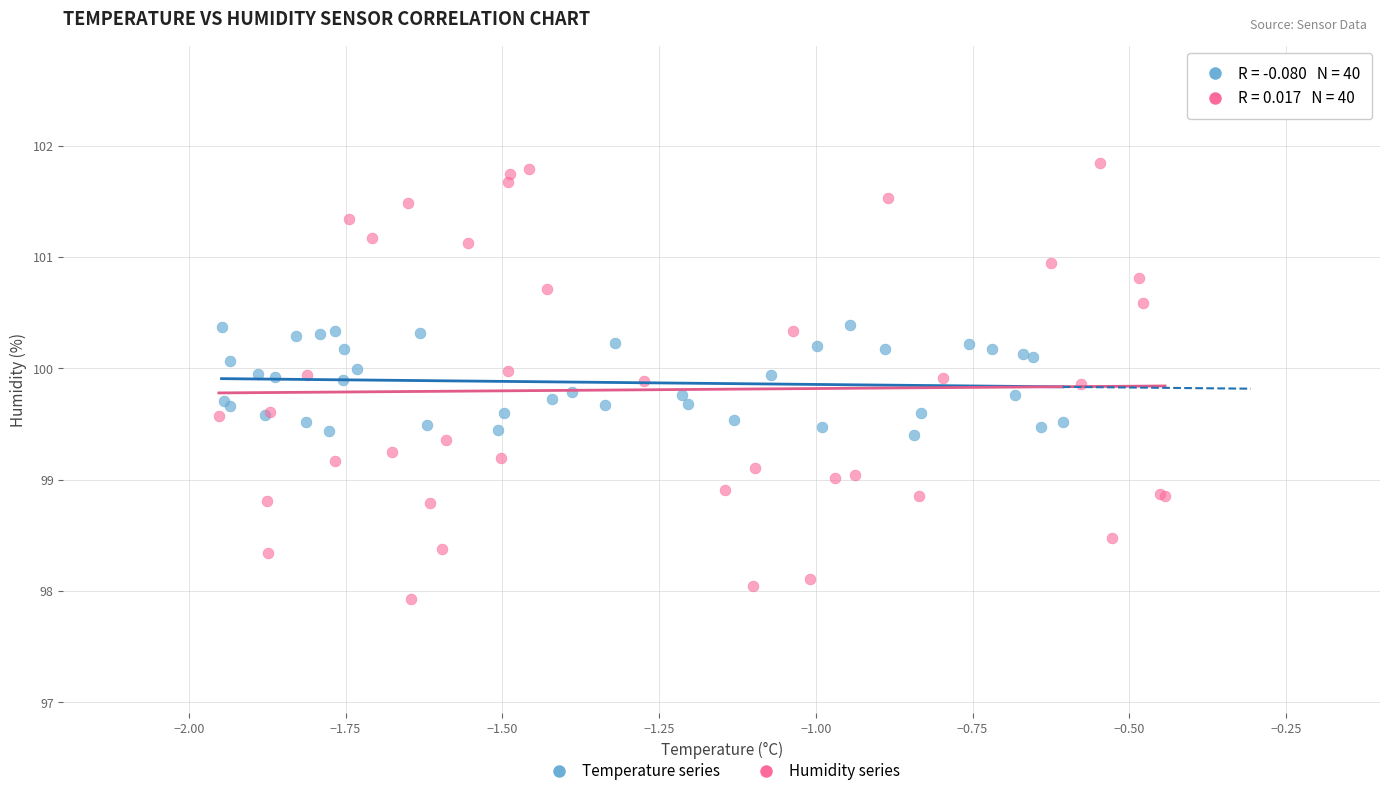

Which series has the largest Y range (max minus min)?

Humidity series